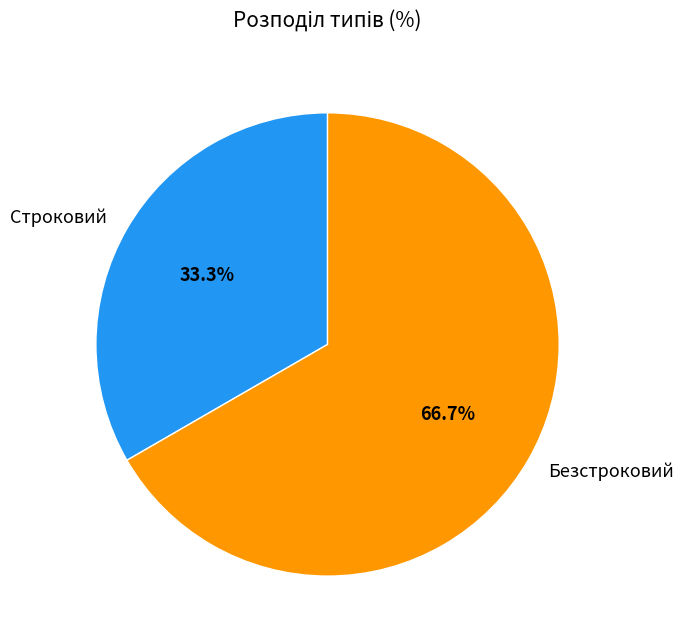

Count the number of slices in the pie.

2